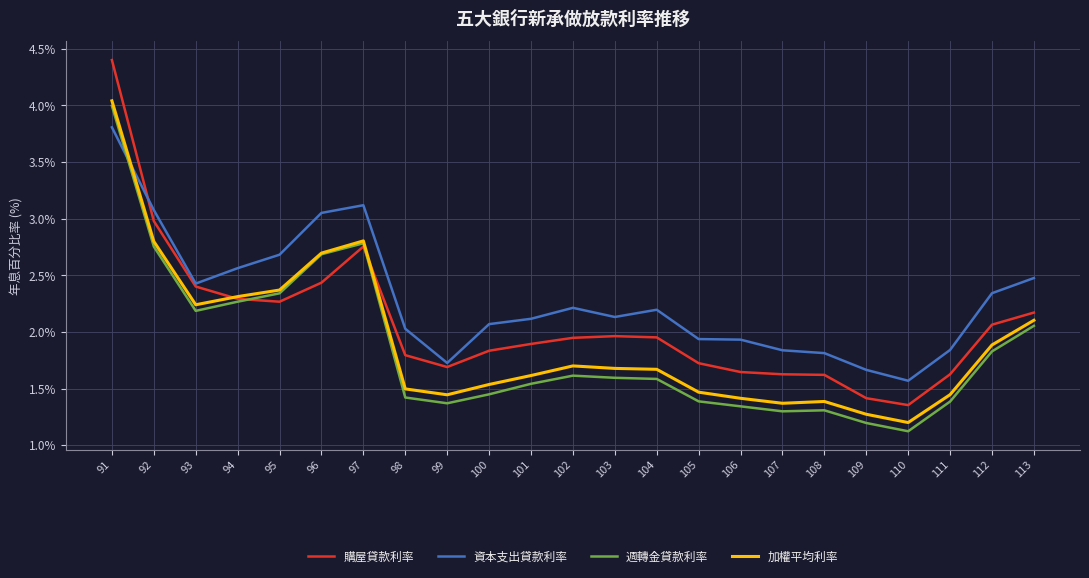

At which category is the sum across all series the highest?

91